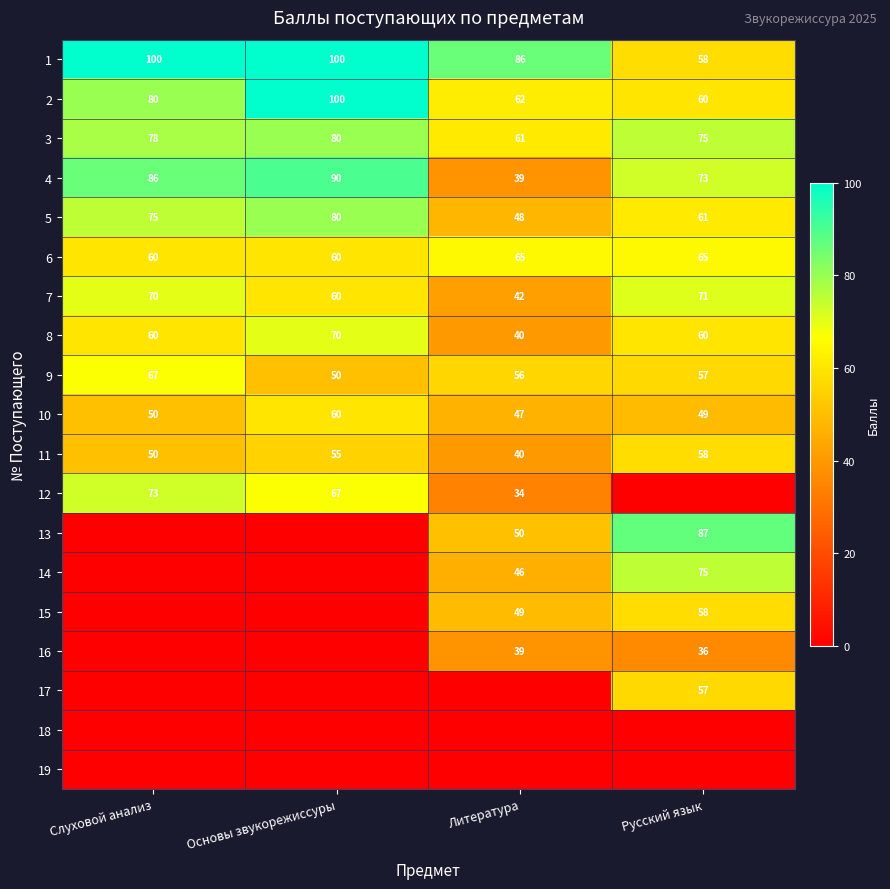

How many 3 values are between 75 and 80?

3